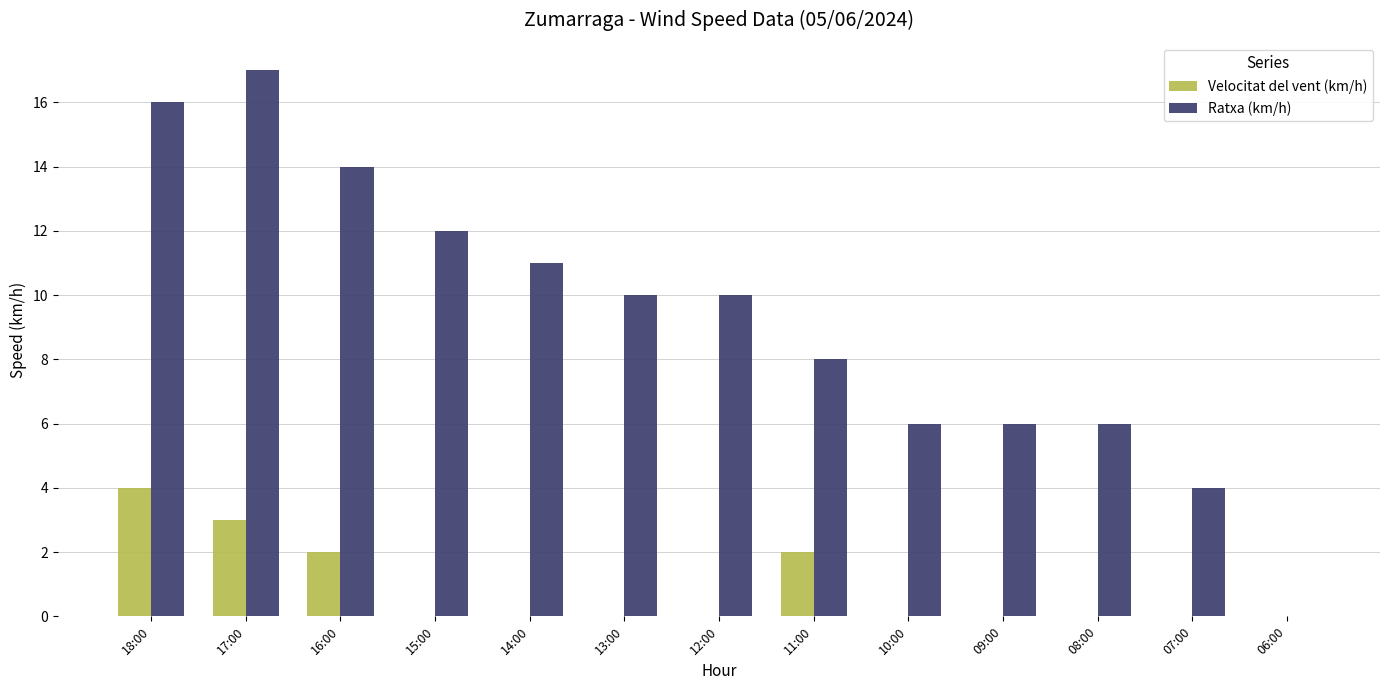

At which category does the chart reach its peak across all series?

17:00